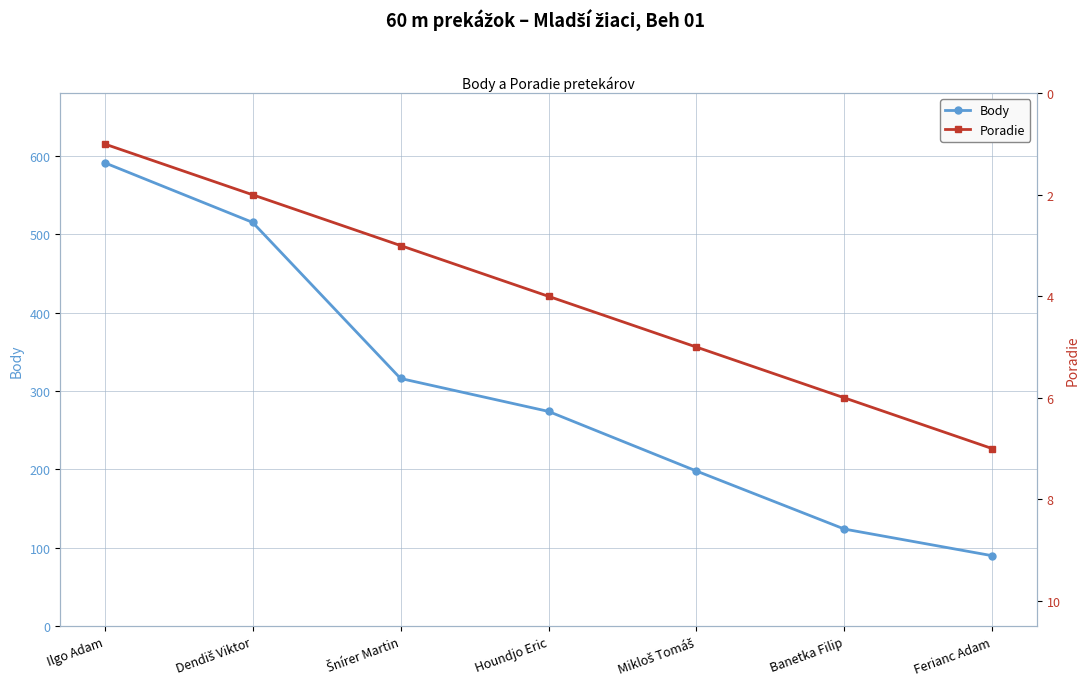

What is the spread (max minus min) of values at Ilgo Adam?

590